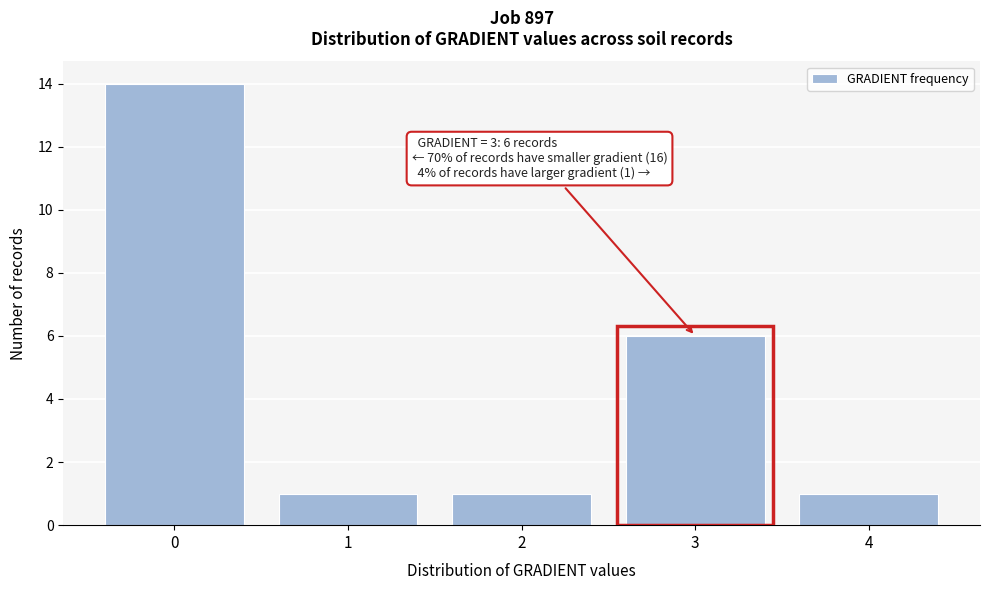

Over which range of the x-axis is the bar tallest?

-0.5 to 0.5